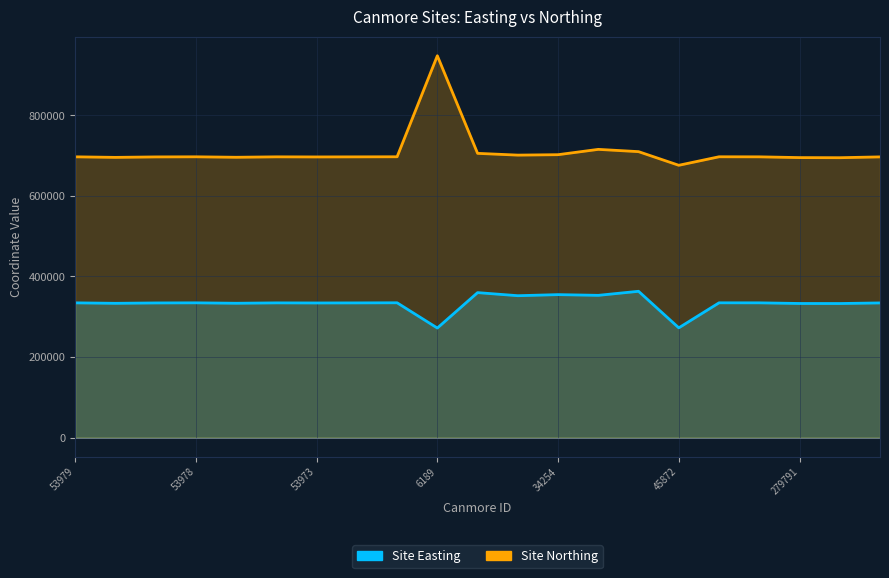

What is the lowest value of the Site Northing series?

676220